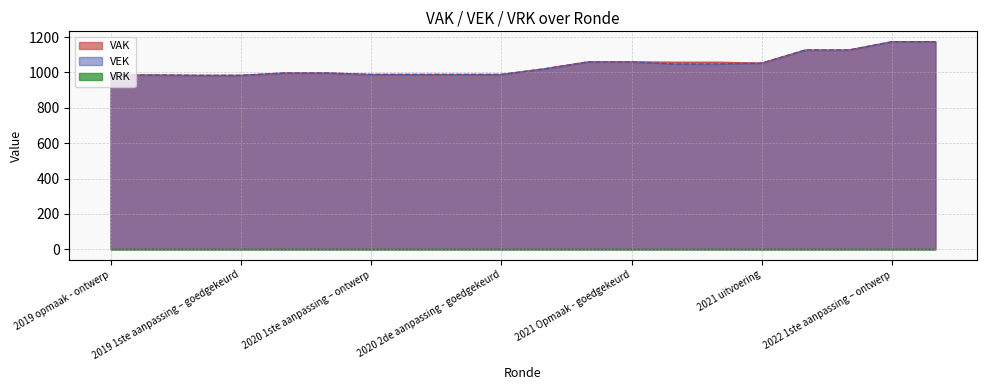

What is the minimum value shown in the chart?

0